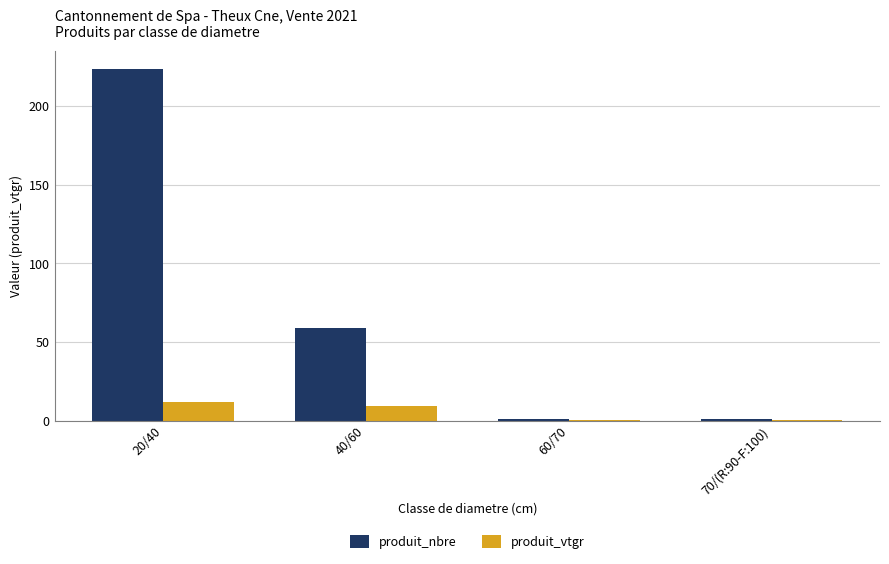

What are all the series names shown in the legend?

produit_nbre, produit_vtgr